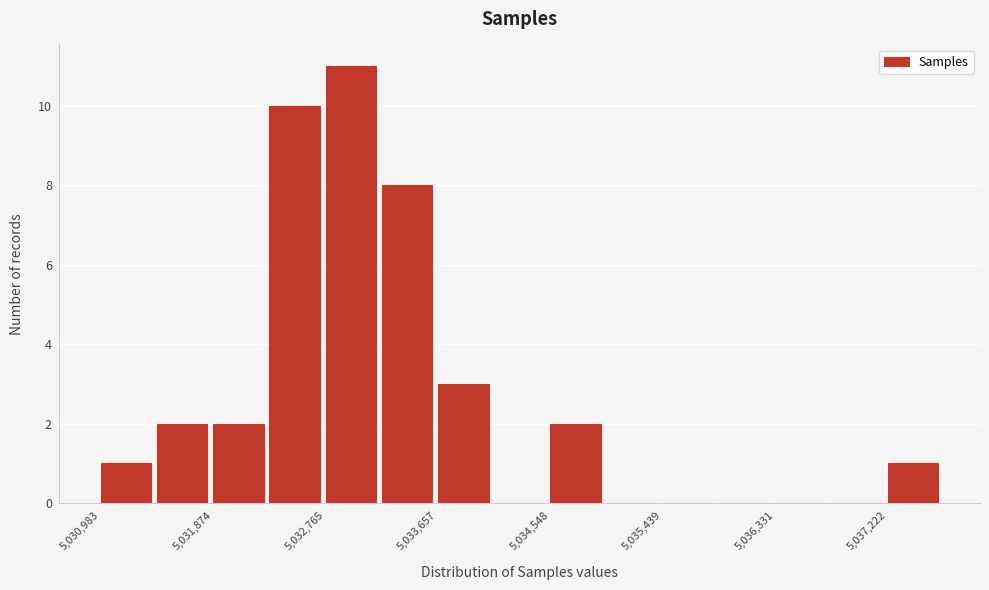

Reading left to right, transcribe this chart: for each bar, give the range it covers on the x-axis and its height. Neither the bar edges nor the heights are printed on the chart, so give them approximately, as read against the axes.

5031000 to 5031400: 1
5031400 to 5031900: 2
5031900 to 5032300: 2
5032300 to 5032800: 10
5032800 to 5033200: 11
5033200 to 5033700: 8
5033700 to 5034100: 3
5034100 to 5034500: 0
5034500 to 5035000: 2
5035000 to 5035400: 0
5035400 to 5035900: 0
5035900 to 5036300: 0
5036300 to 5036800: 0
5036800 to 5037200: 0
5037200 to 5037700: 1